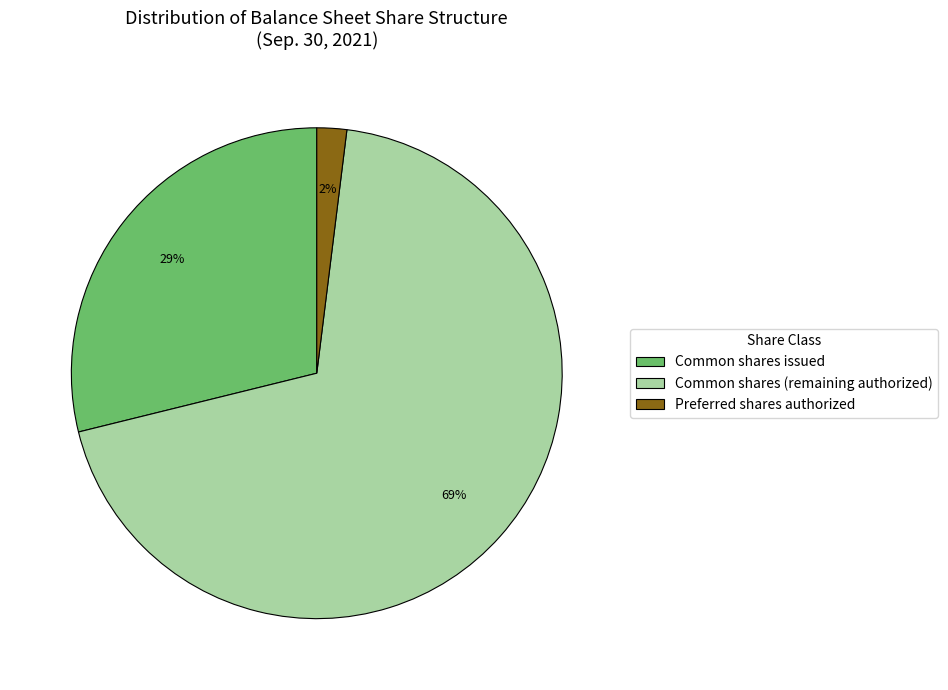

Which has a higher value, Preferred shares authorized or Common shares issued?

Common shares issued